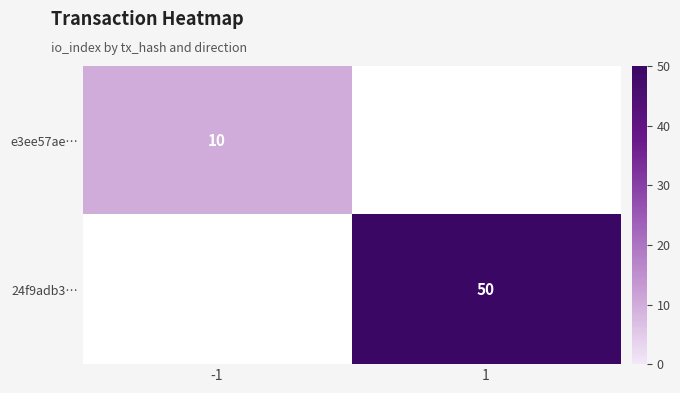

True or false: 24f9adb3… has a value of 50 at 1.

True